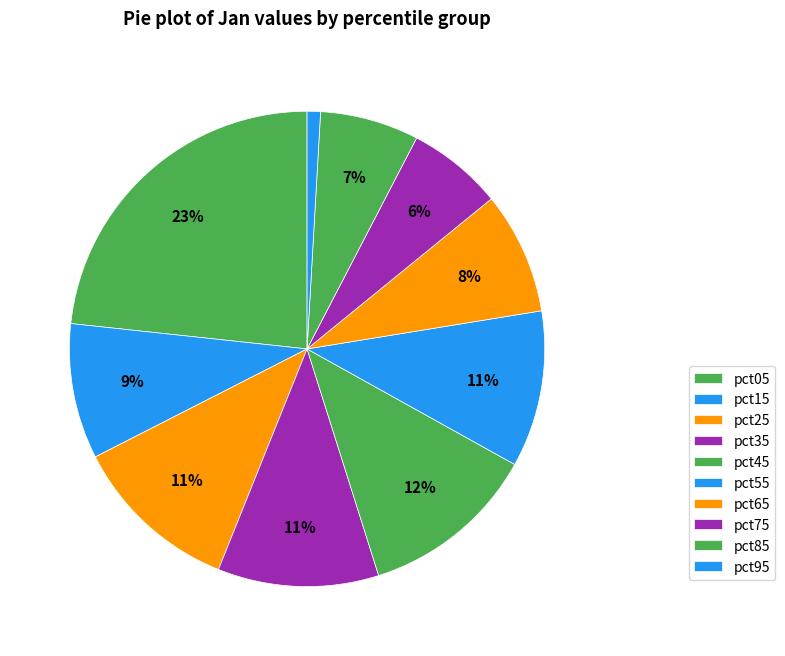

Which has a higher value, pct85 or pct25?

pct25